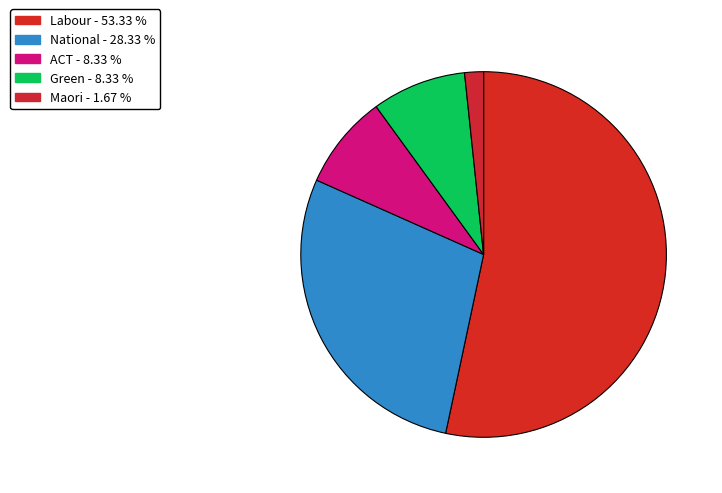

What percentage is the Green slice, to the nearest percent?

8%